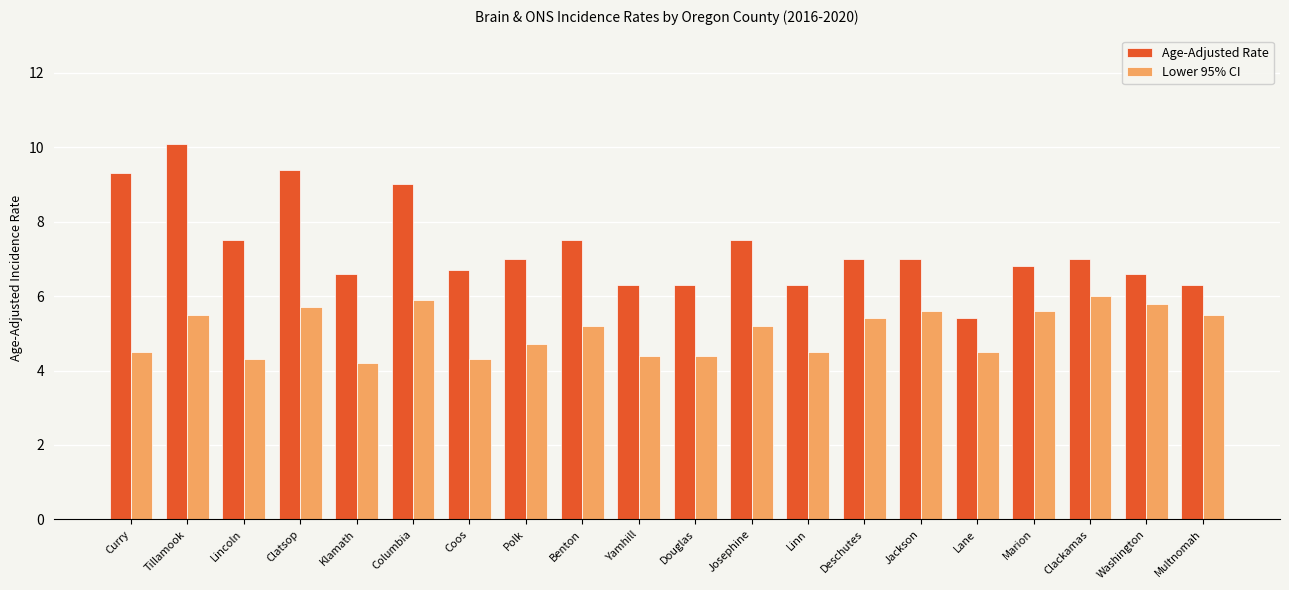

At which category is the sum across all series the highest?

Tillamook